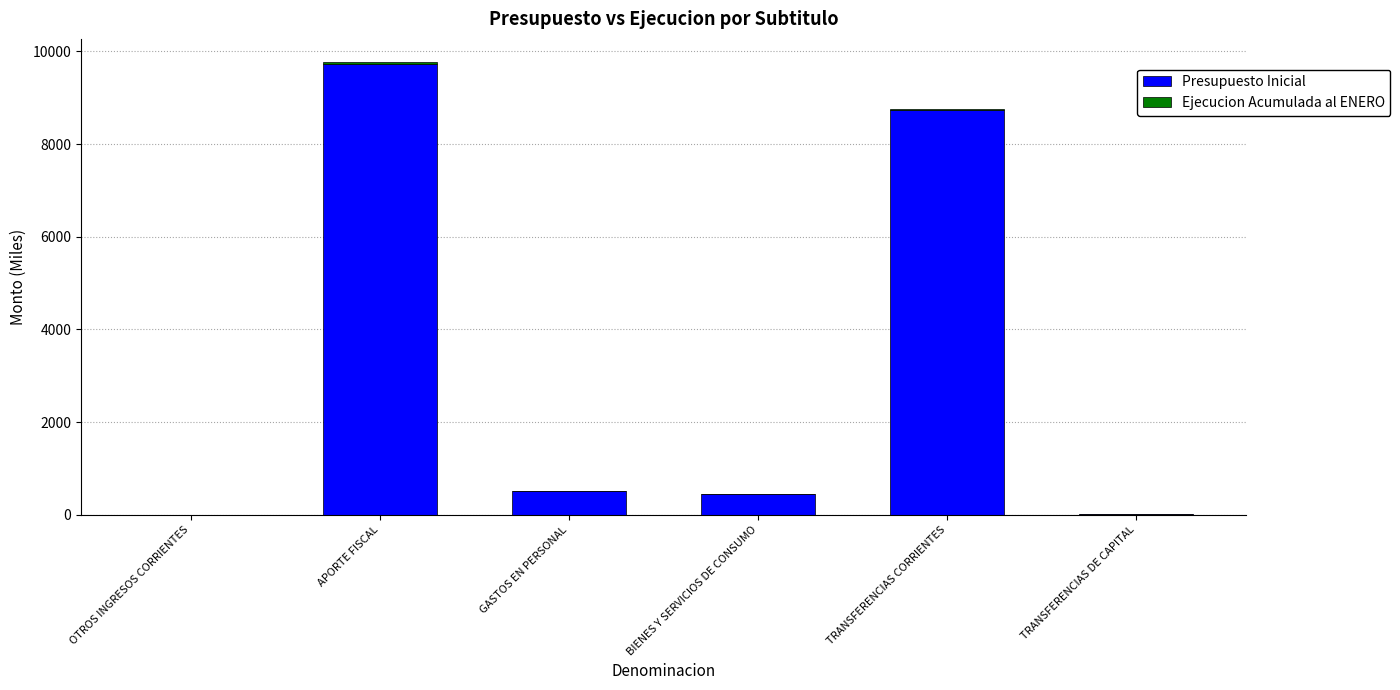

Is it true that Presupuesto Inicial equals 15666 at APORTE FISCAL?

False